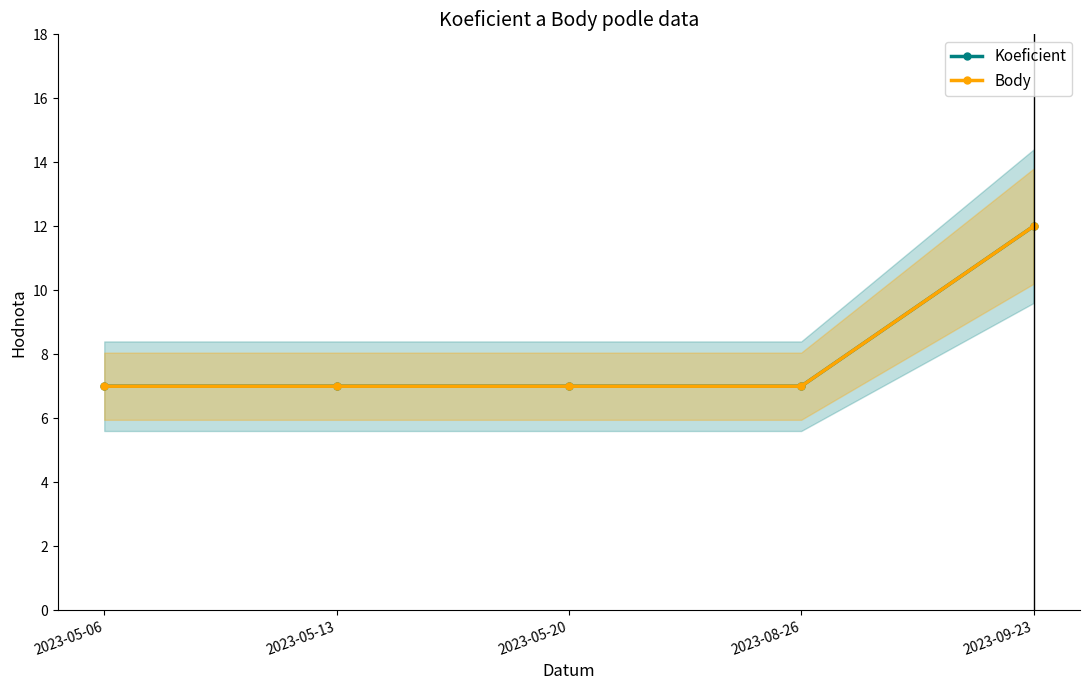

Which has a higher value, 2023-09-23 or 2023-05-06?

2023-09-23